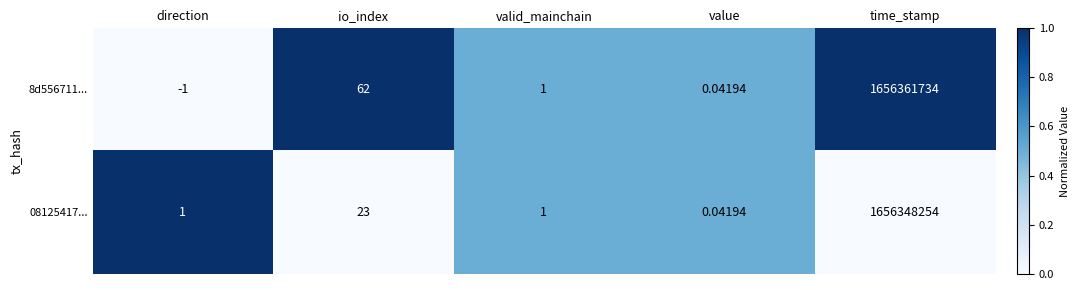

Which category has the lowest value across all series?

direction